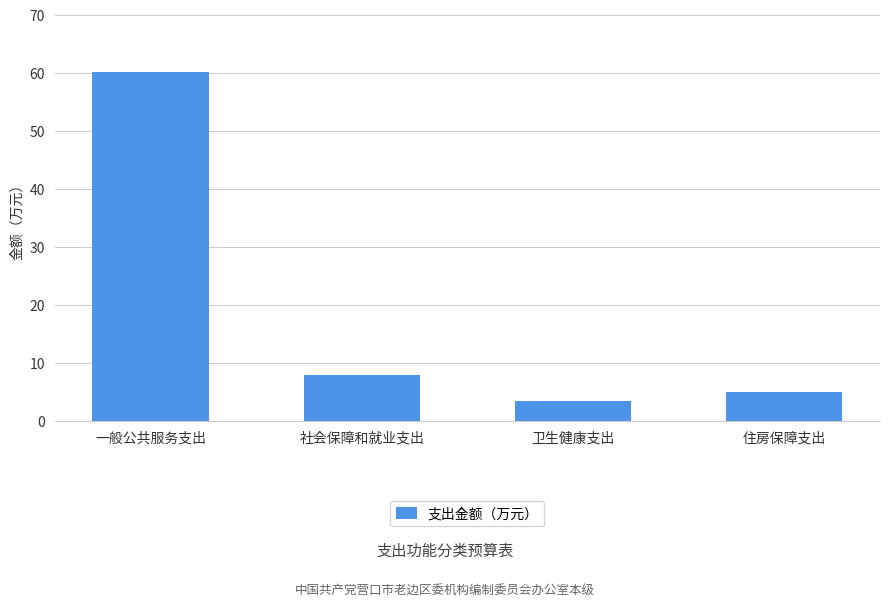

What is the label of the 1st bar from the right?

住房保障支出